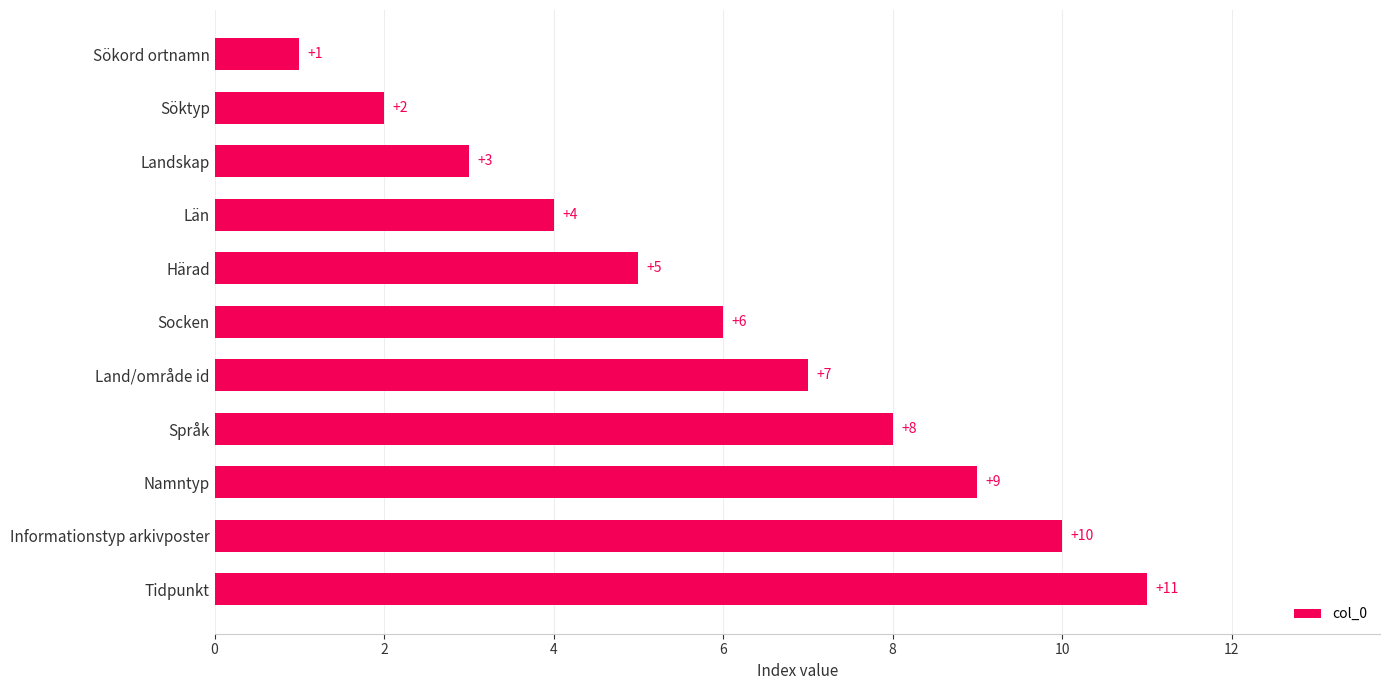

What is the ratio of the value at Språk to the value at Namntyp?

0.9